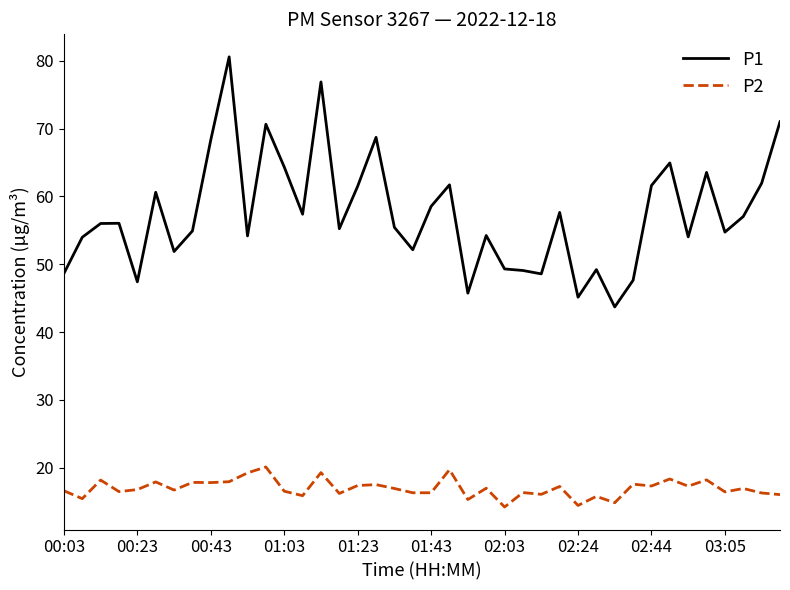

Which series has the widest spread of values?

P1